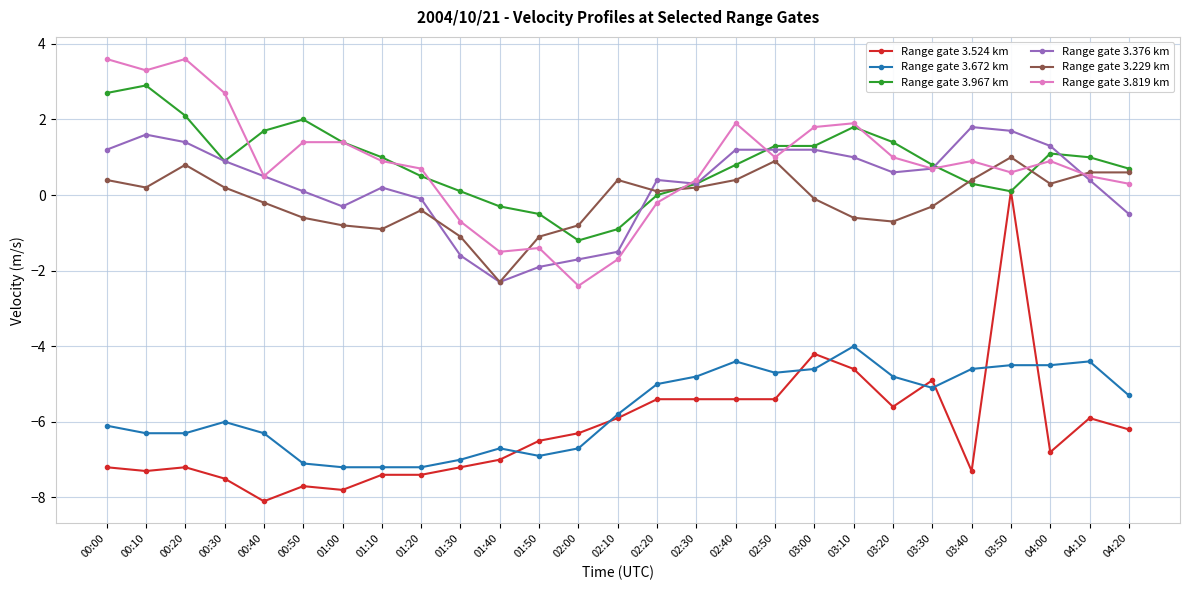

Where is the first local maximum for Range gate 3.819 km?

00:20